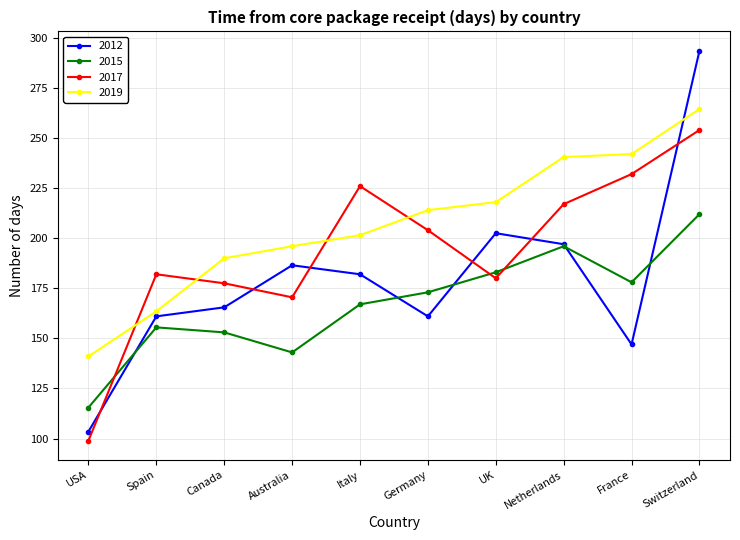

What is the total value across all series at France?

799.0